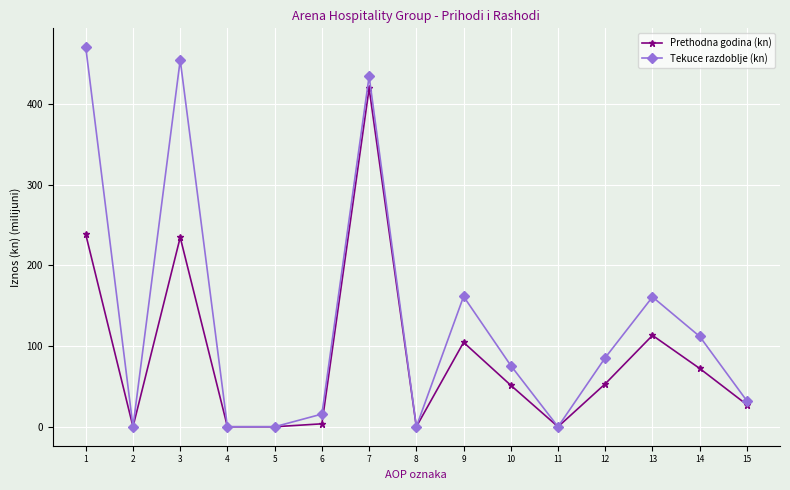

Which series changed the most between 7 and 11?

Tekuce razdoblje (kn)